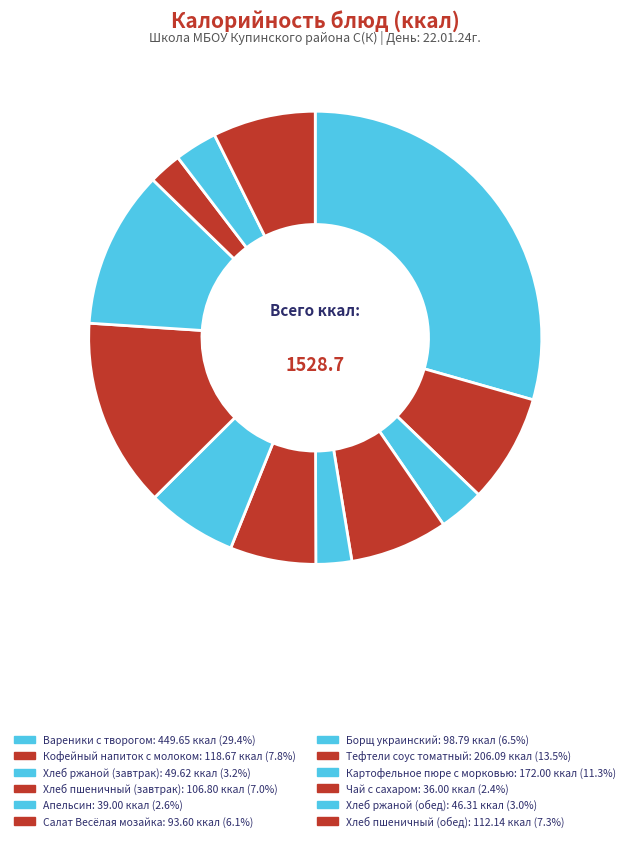

Is there a majority slice in this chart?

No